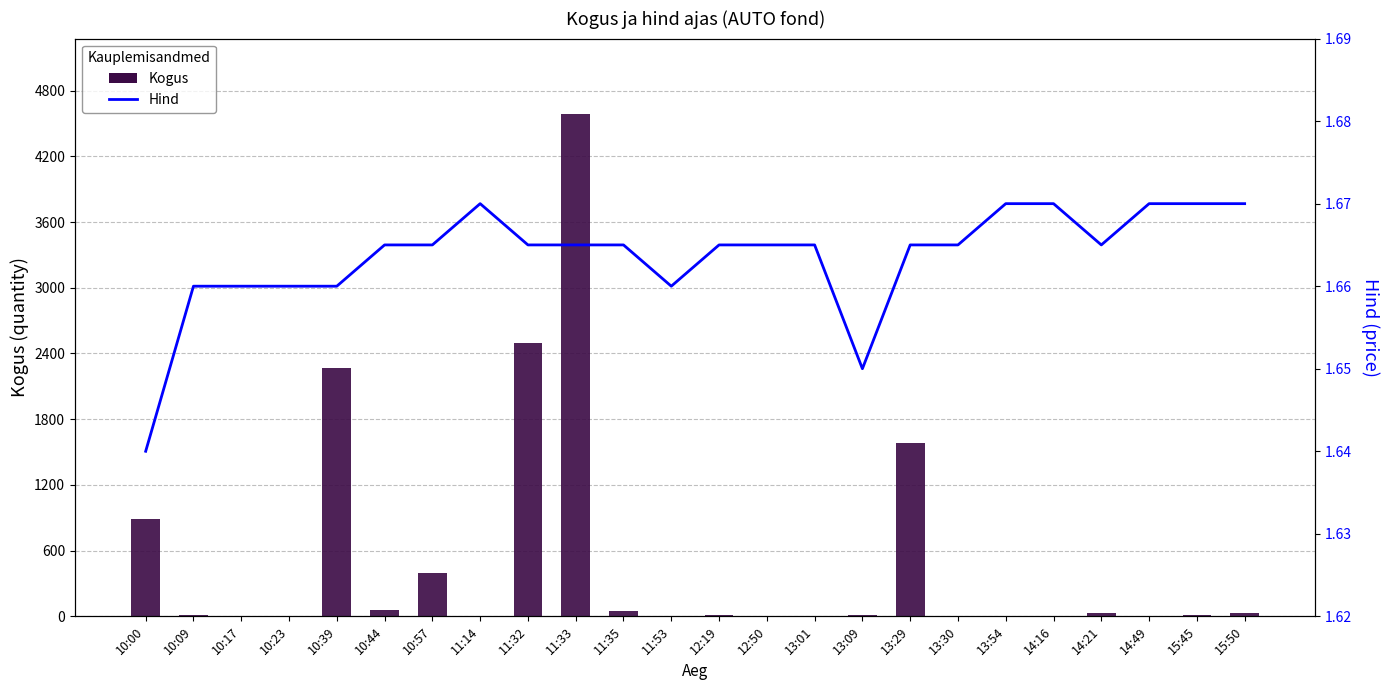

List the series in order of their overall mean, lowest first.

Hind, Kogus